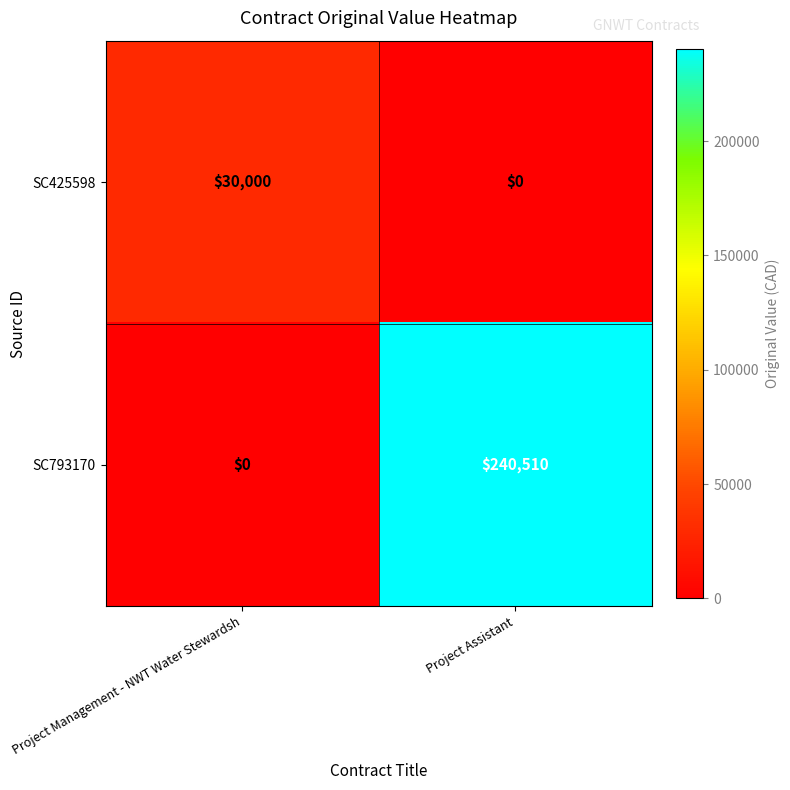

Rank the series by their average value, from highest to lowest.

SC793170, SC425598